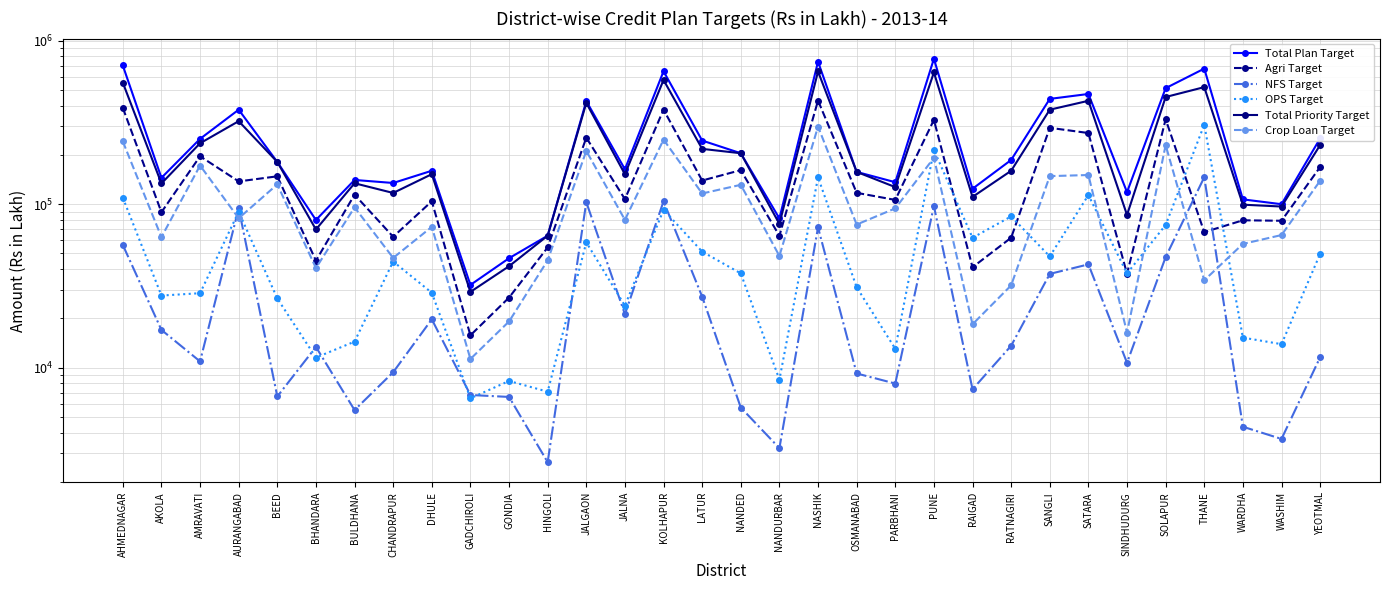

How many data points in Total Priority Target are less than 159857?

16